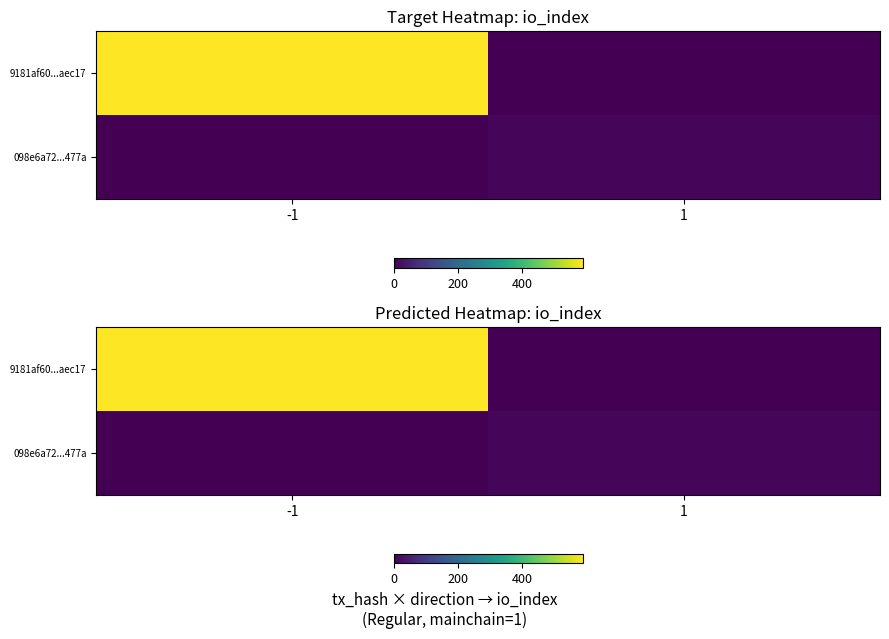

At which category is the sum across all series the highest?

-1